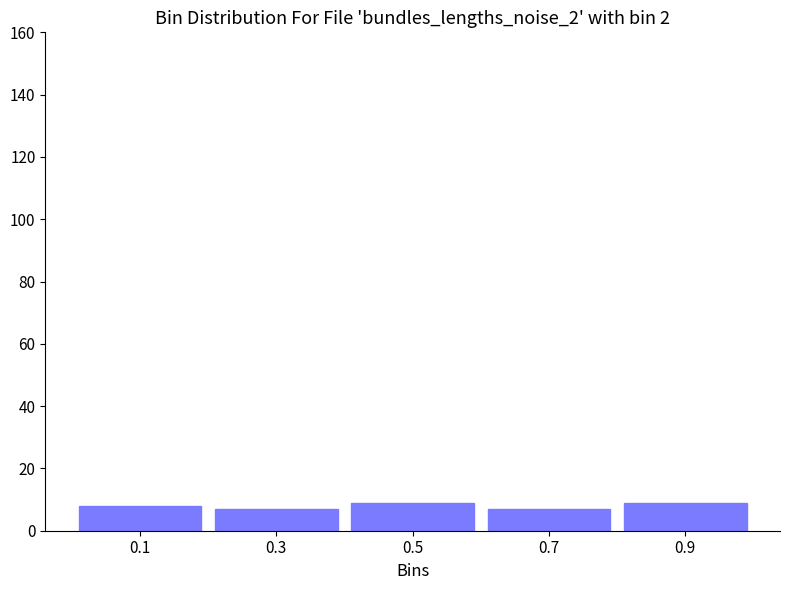

Reading left to right, transcribe all the data shown in this chart.

0.1=8	0.3=7	0.5=9	0.7=7	0.9=9